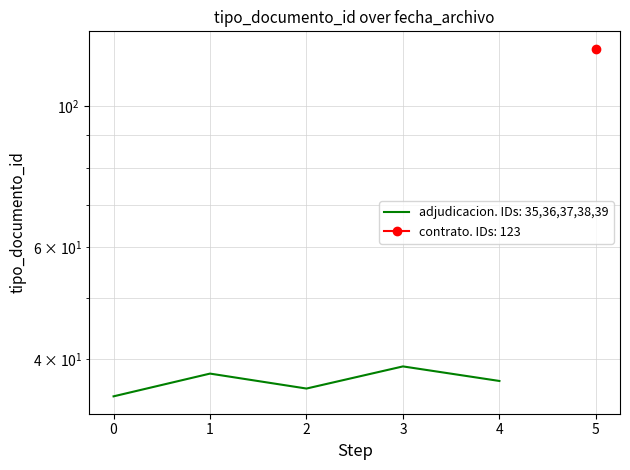

Read the value at 0.

35